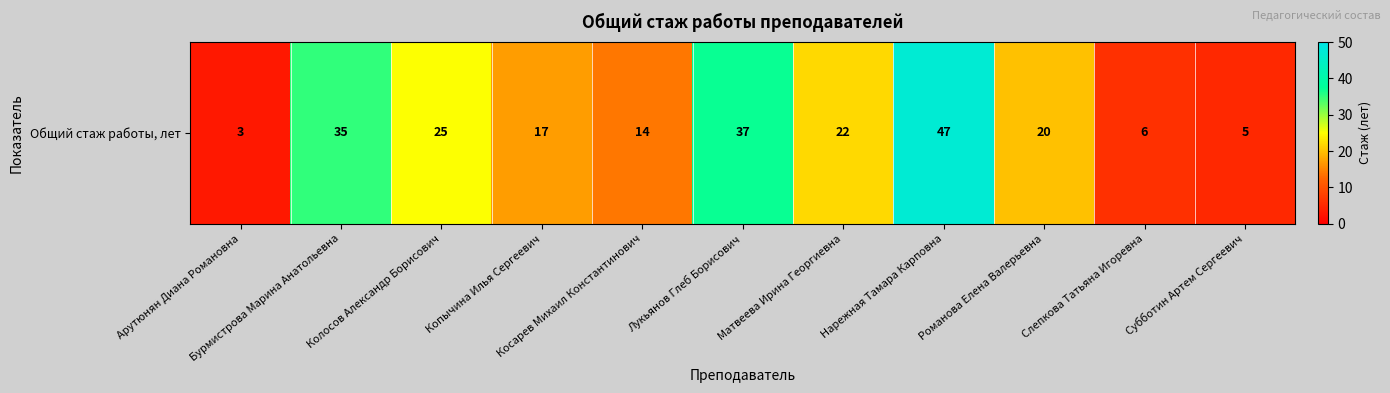

Reading right to left, list all the values displayed in this chart.

5	6	20	47	22	37	14	17	25	35	3